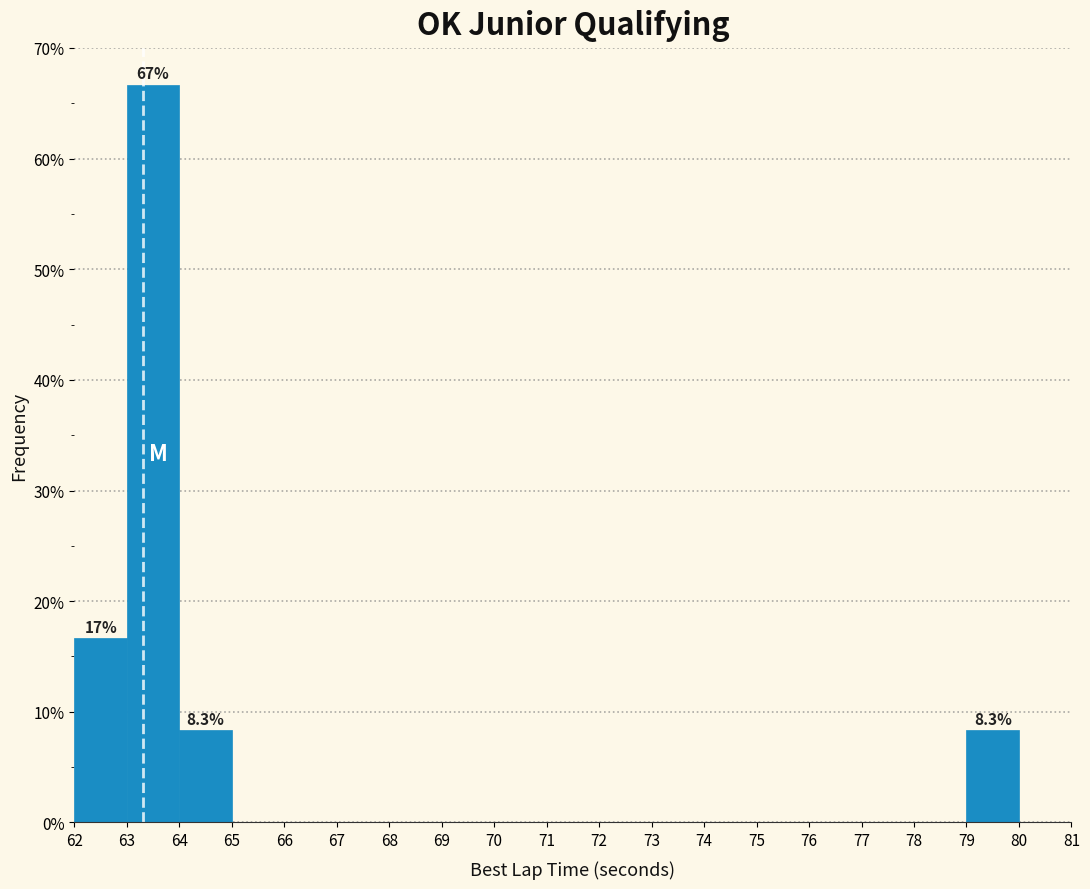

Which range on the x-axis has the tallest bar?

63 to 64